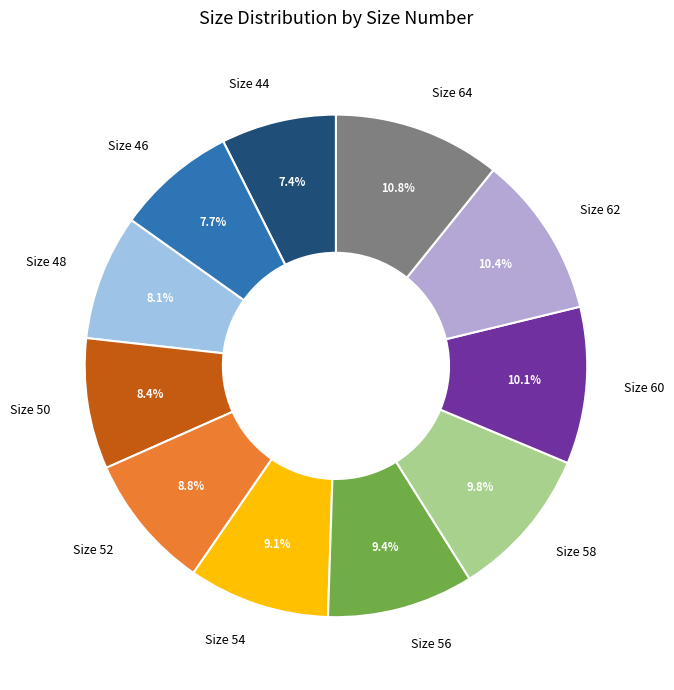

Count the number of slices in the pie.

11